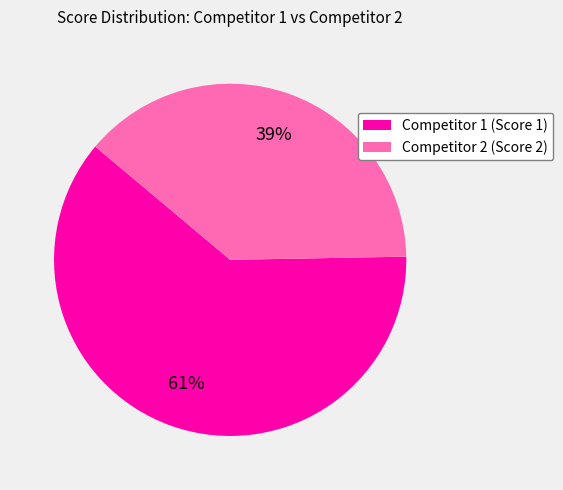

To the nearest percent, what portion does Competitor 2 (Score 2) represent?

39%